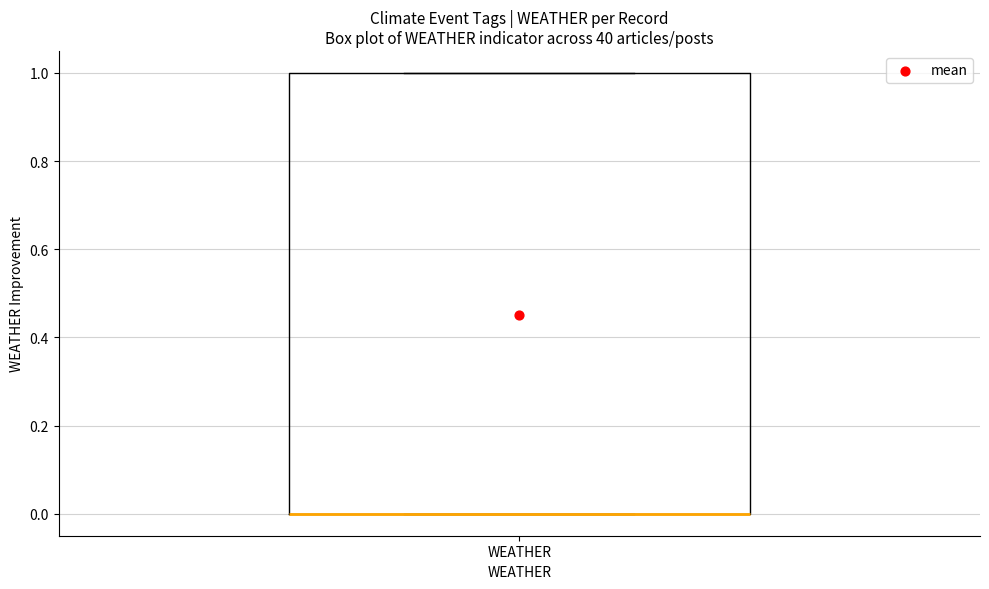

Where is the upper edge of the box for WEATHER on the y-axis? The values are not printed on the chart, so give them approximately, as read against the axis.

1